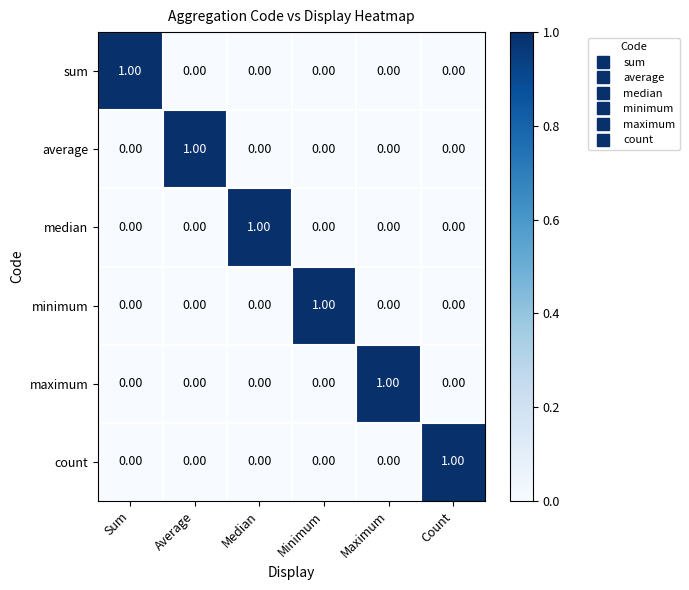

At how many categories does at least one series exceed 0?

6